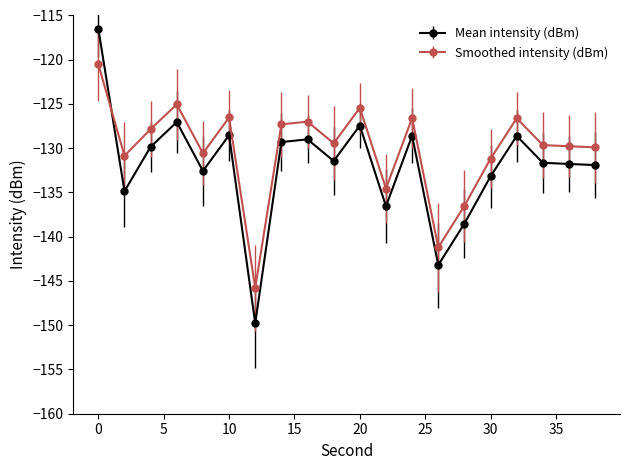

True or false: Smoothed intensity (dBm) has more than 1 points higher than both neighbors.

True